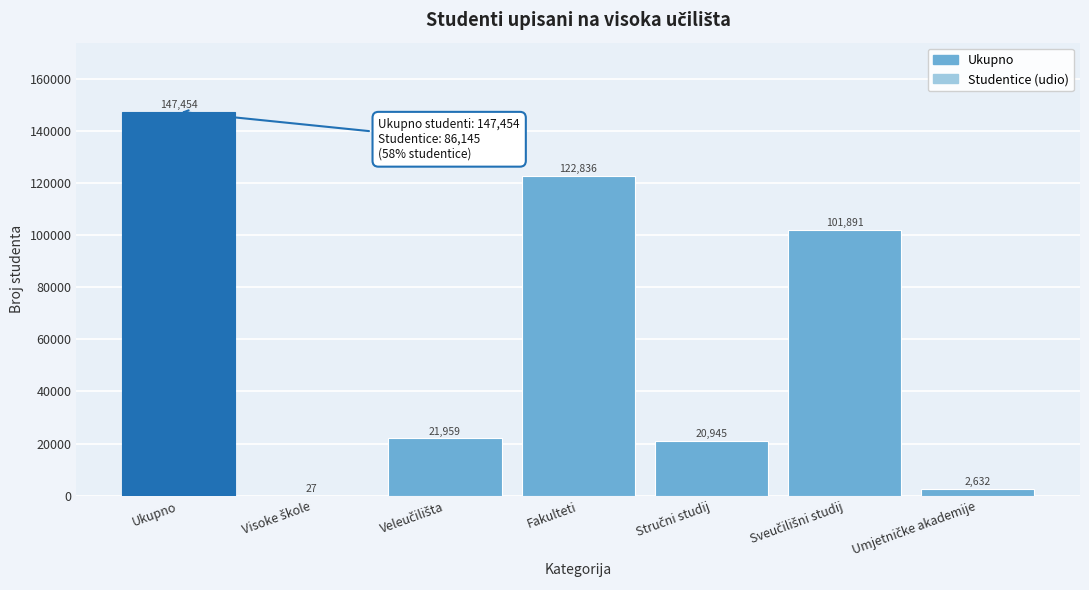

The chart shows a value of 240823 at Ukupno. True or false?

False